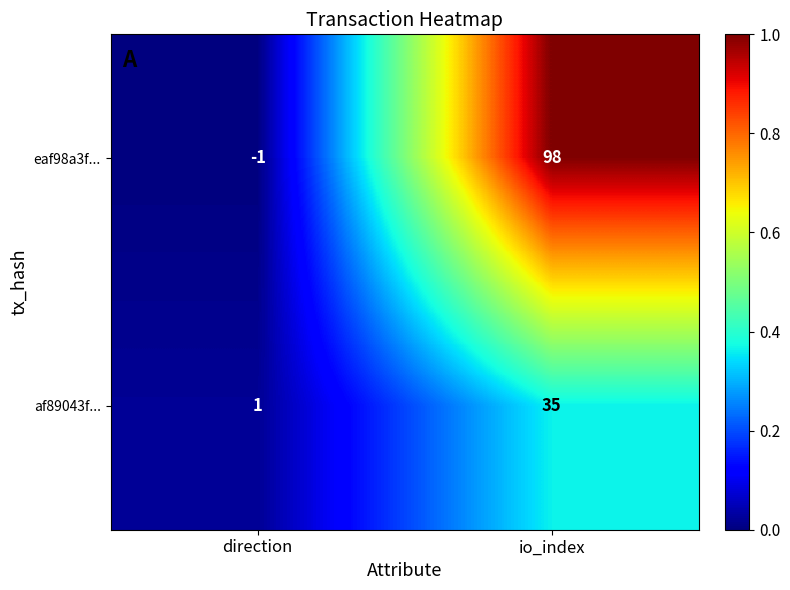

Reading left to right, transcribe all the data shown in this chart.

eaf98a3f...: -1	98
af89043f...: 1	35